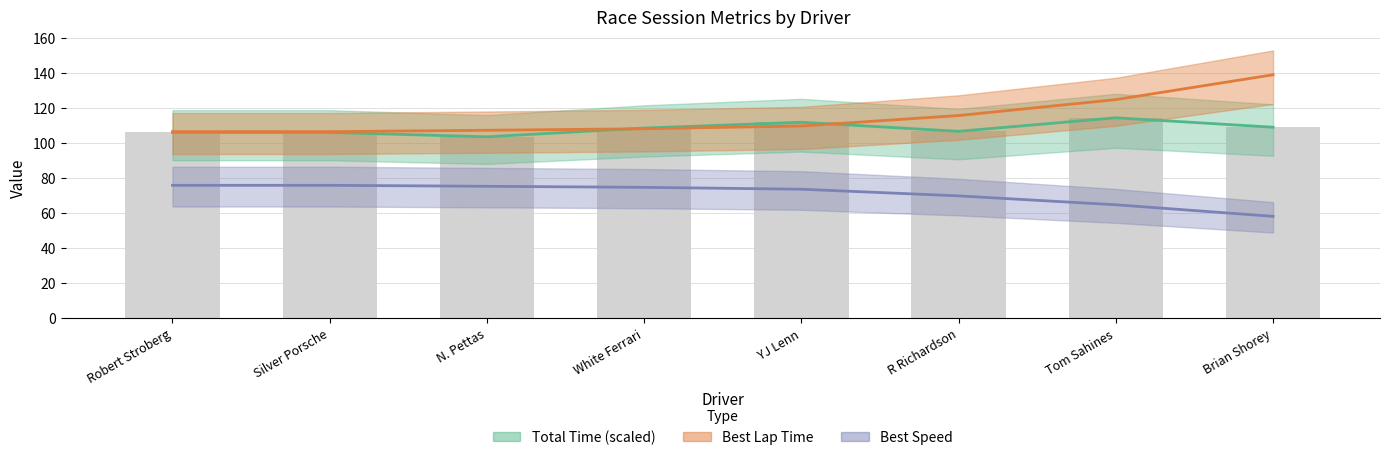

Reading right to left, list all the values displayed in this chart.

Total Time: 108.9	114.3	106.6	111.8	108.4	103.5	106.0	106.0
Best Lap time: 138.9	124.7	115.6	109.6	108.1	107.2	106.4	106.4
Best Speed: 58.0	64.6	69.7	73.5	74.6	75.2	75.7	75.7